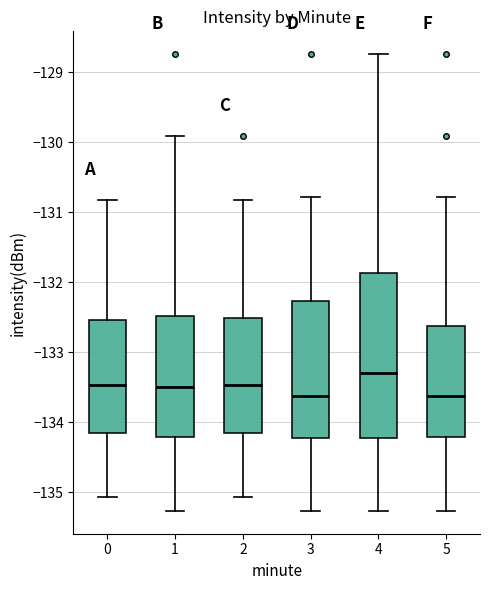

Which box is the tallest, from its lower edge to its upper edge?

4